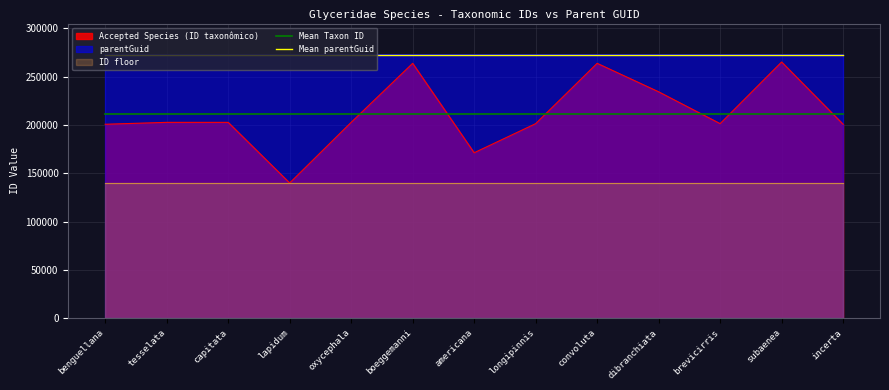

What value does the Mean Taxon ID series have at oxycephala?

211653.2